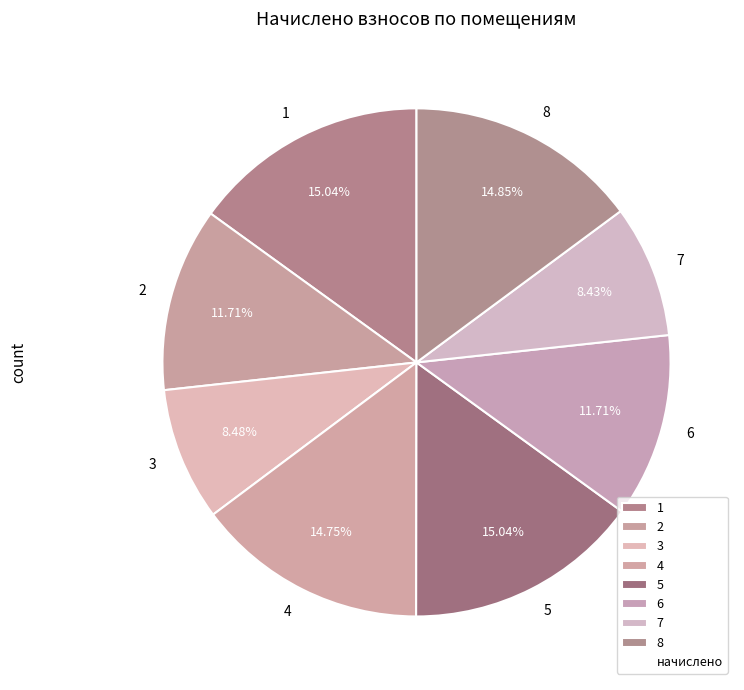

Is there any slice that represents more than half of the pie?

No